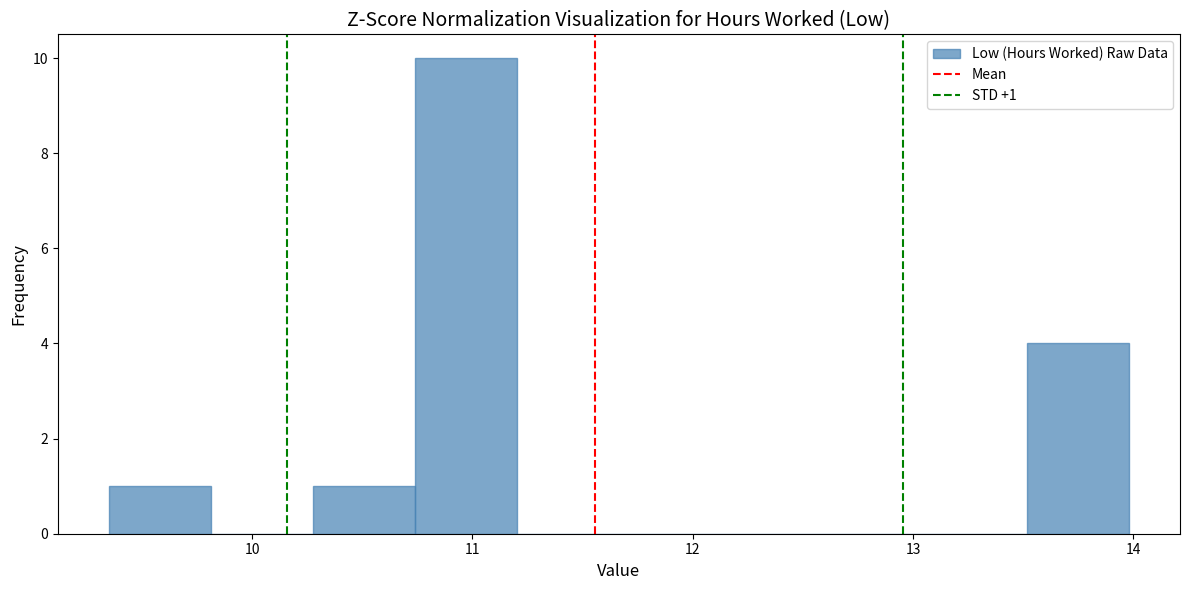

Which range on the x-axis has the tallest bar?

10.7 to 11.2